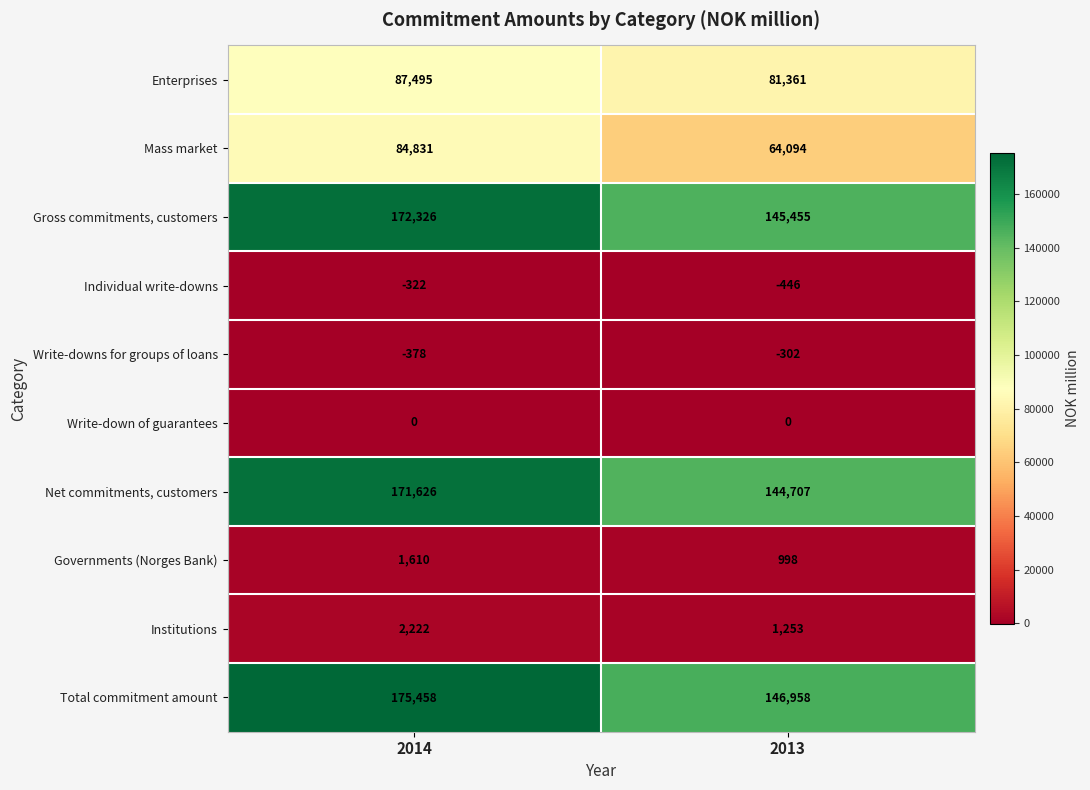

At which category does the chart reach its minimum across all series?

2013